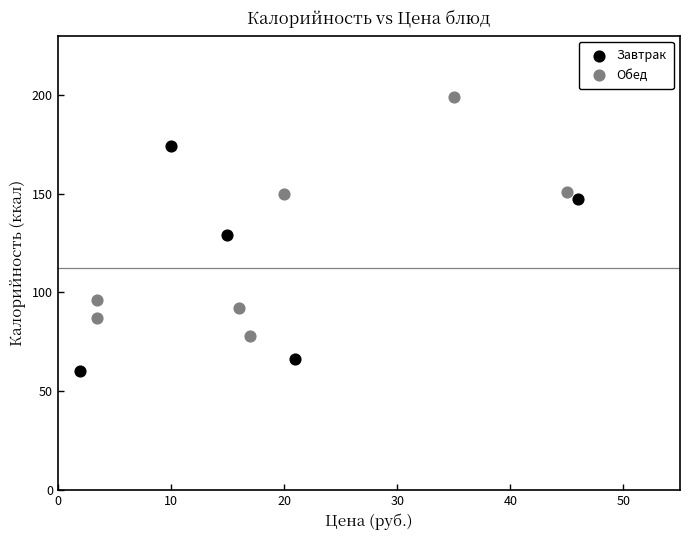

Which series contains the highest Y value?

Обед